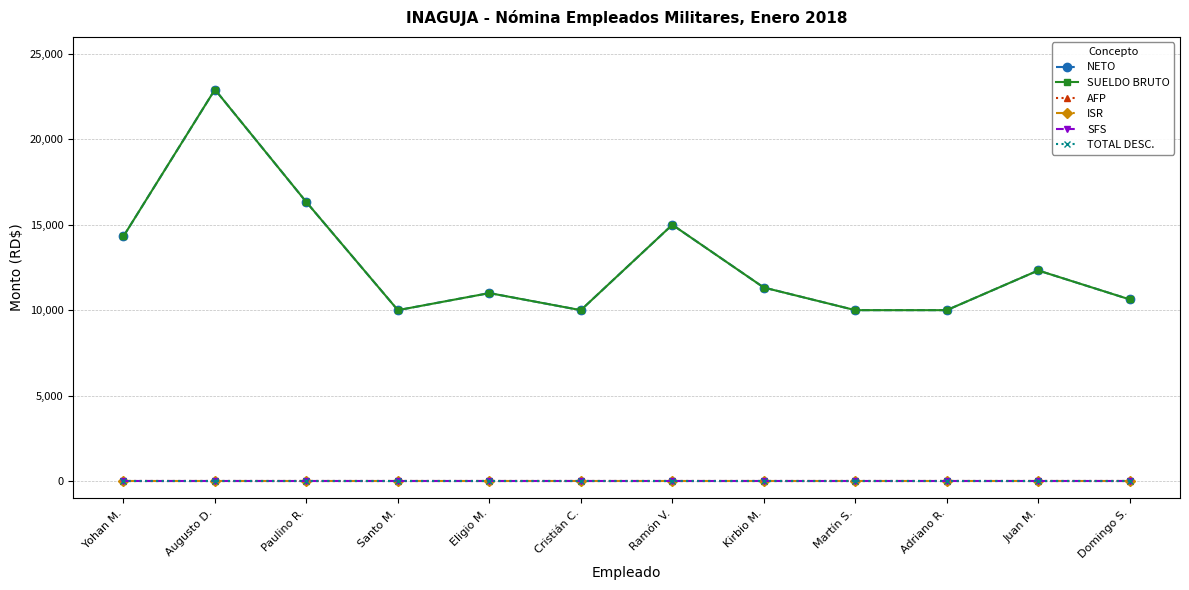

Reading left to right, list all the values displayed in this chart.

NETO: Yohan M.=14325	Augusto D.=22918	Paulino R.=16325	Santo M.=10000	Eligio M.=11000	Cristián C.=10000	Ramón V.=15000	Kirbio M.=11325	Martín S.=10000	Adriano R.=10000	Juan M.=12325	Domingo S.=10630
SUELDO BRUTO: Yohan M.=14325	Augusto D.=22918	Paulino R.=16325	Santo M.=10000	Eligio M.=11000	Cristián C.=10000	Ramón V.=15000	Kirbio M.=11325	Martín S.=10000	Adriano R.=10000	Juan M.=12325	Domingo S.=10630
AFP: Yohan M.=0	Augusto D.=0	Paulino R.=0	Santo M.=0	Eligio M.=0	Cristián C.=0	Ramón V.=0	Kirbio M.=0	Martín S.=0	Adriano R.=0	Juan M.=0	Domingo S.=0
ISR: Yohan M.=0	Augusto D.=0	Paulino R.=0	Santo M.=0	Eligio M.=0	Cristián C.=0	Ramón V.=0	Kirbio M.=0	Martín S.=0	Adriano R.=0	Juan M.=0	Domingo S.=0
SFS: Yohan M.=0	Augusto D.=0	Paulino R.=0	Santo M.=0	Eligio M.=0	Cristián C.=0	Ramón V.=0	Kirbio M.=0	Martín S.=0	Adriano R.=0	Juan M.=0	Domingo S.=0
TOTAL DESC.: Yohan M.=0	Augusto D.=0	Paulino R.=0	Santo M.=0	Eligio M.=0	Cristián C.=0	Ramón V.=0	Kirbio M.=0	Martín S.=0	Adriano R.=0	Juan M.=0	Domingo S.=0